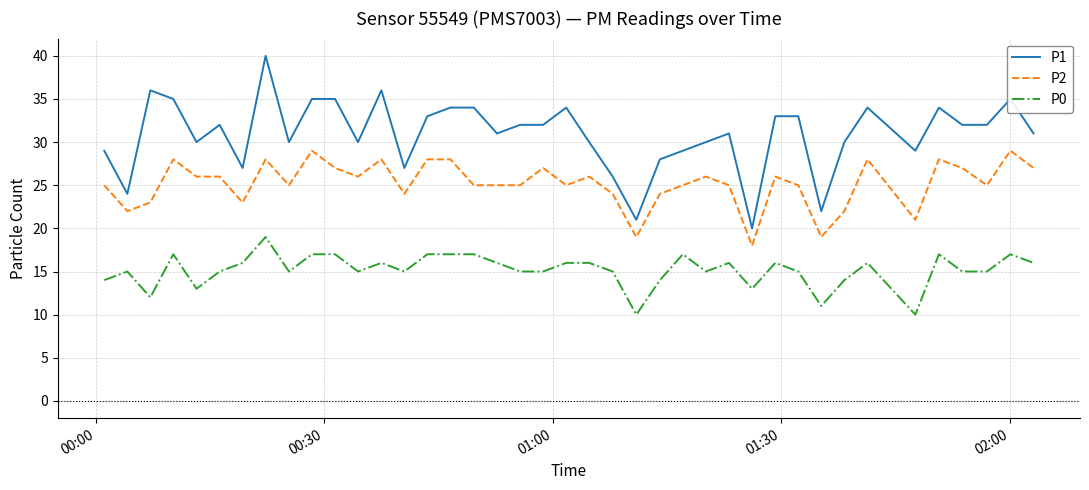

What is the maximum value shown in the chart?

40